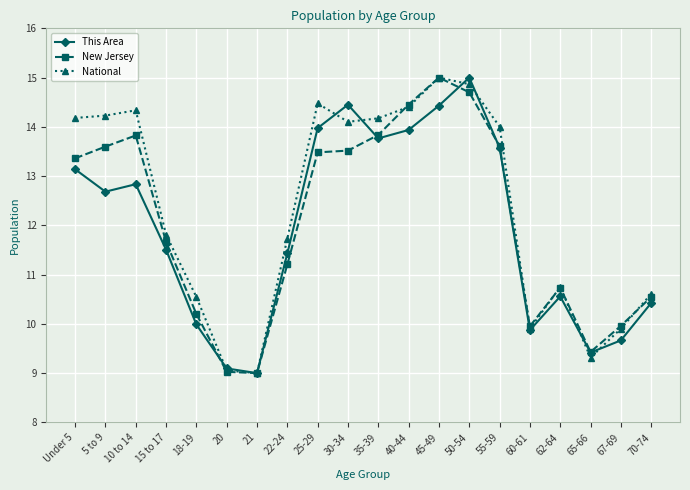

At which label is New Jersey closest to 12?

15 to 17